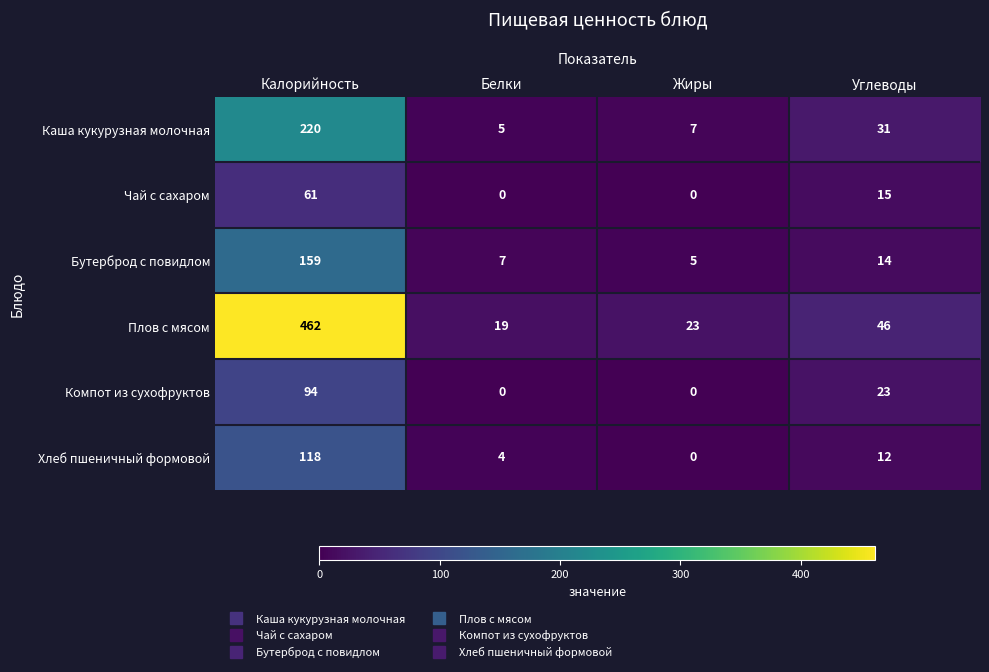

What is the average value of the Чай с сахаром series?

19